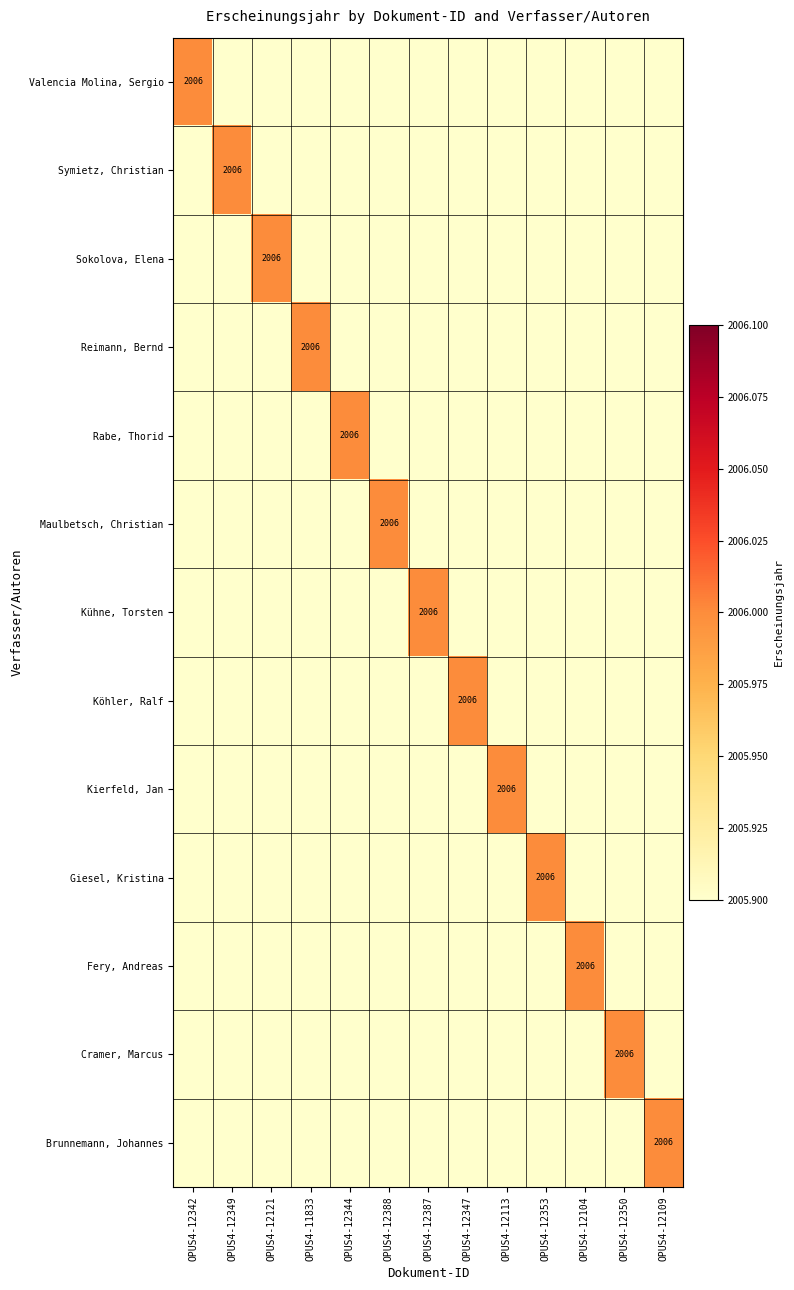

What is the average value of the Valencia Molina, Sergio series?

154